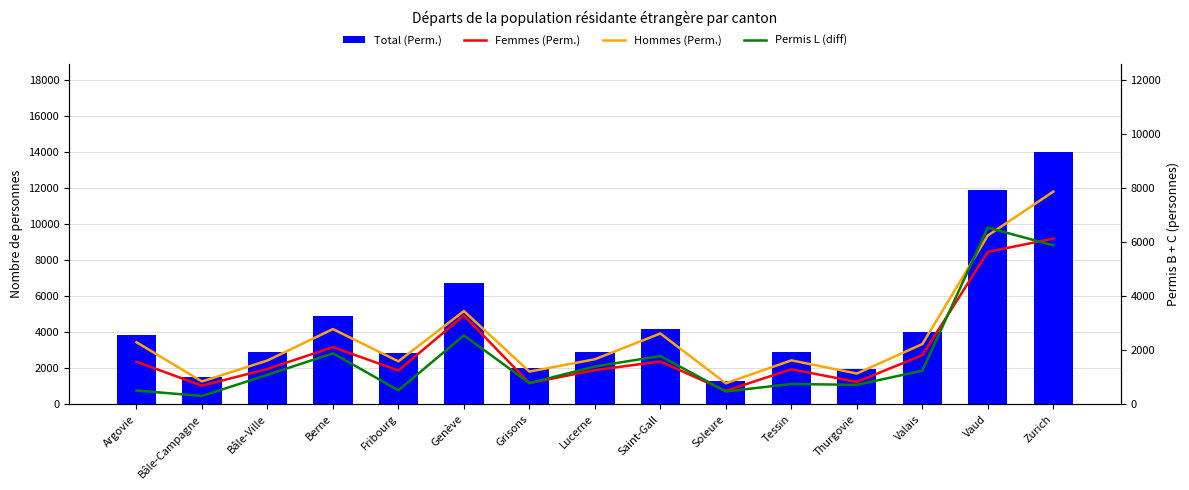

True or false: Total (Perm.) has a value of 2910 at Lucerne.

True